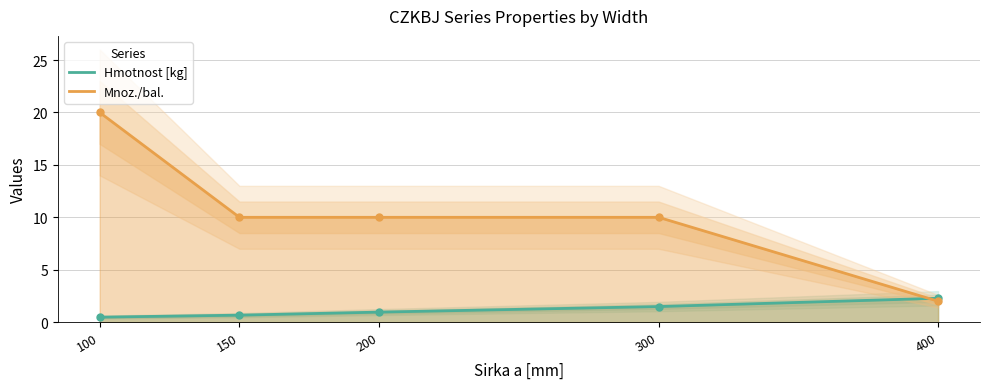

What is the difference between the highest and lowest values at 100?

19.5